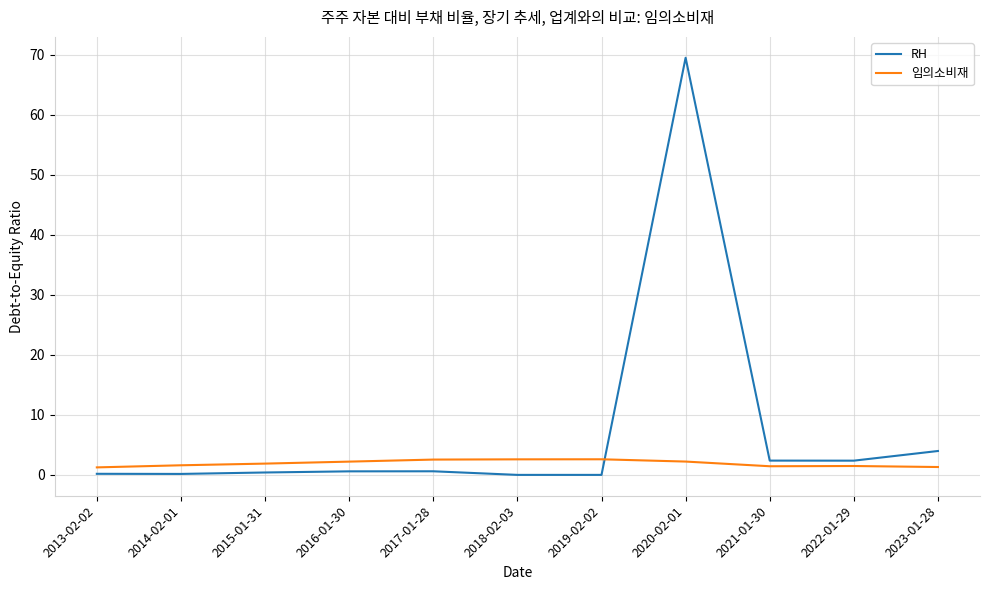

Is it true that 임의소비재 equals 1.4 at 2021-01-30?

True